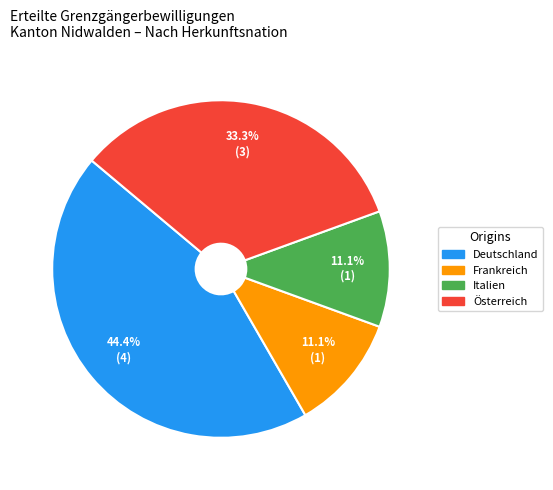

What is the largest slice in the pie chart?

Deutschland